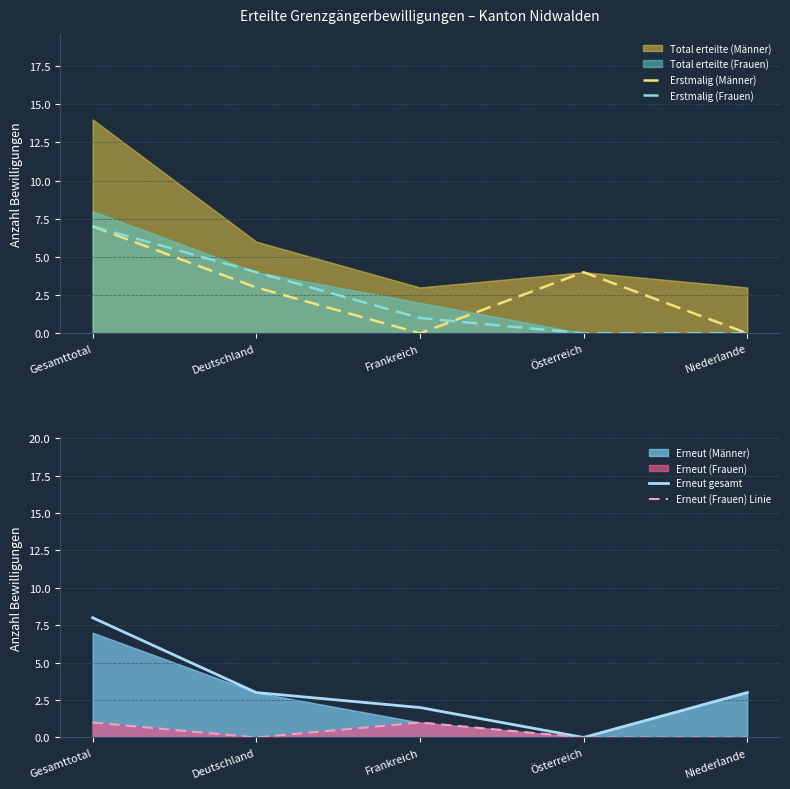

True or false: Erstmalig (Frauen) and Erneut (Frauen) Linie intersect in this chart.

False